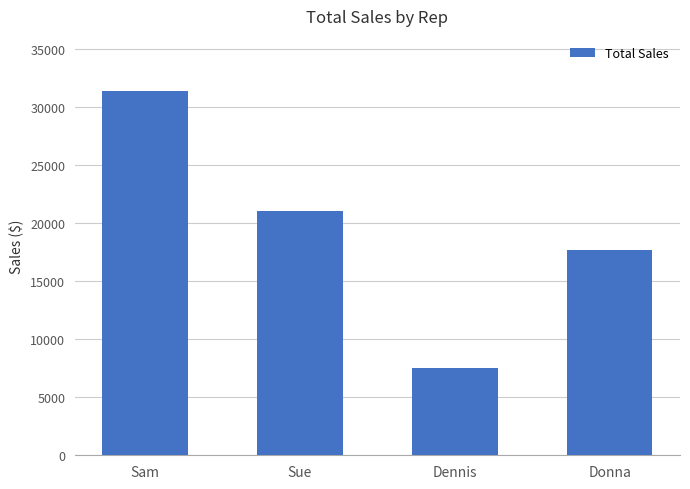

Are the bars grouped side by side (vs. stacked)?

No